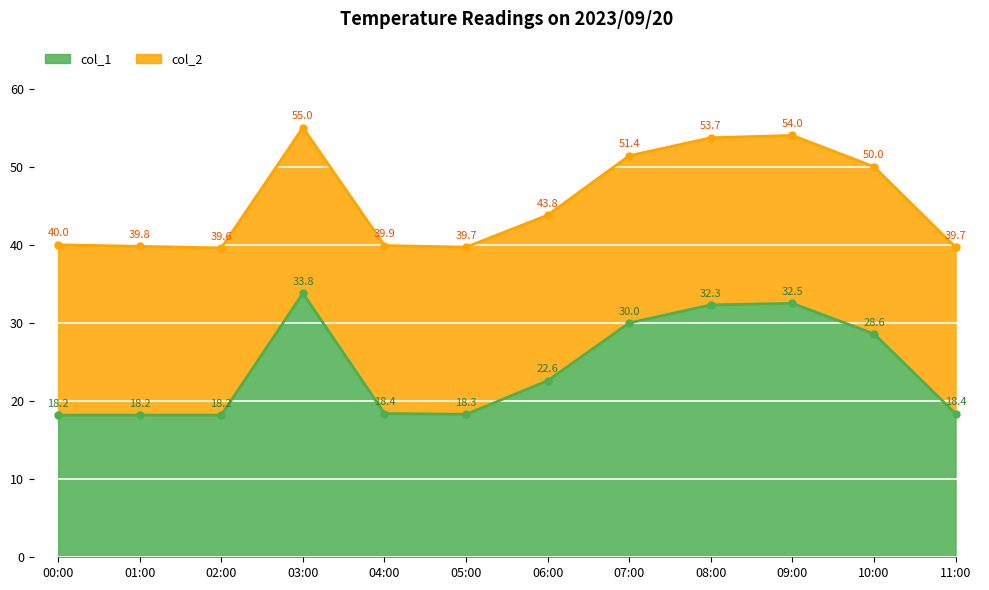

What is the difference between the values at 09:00 and 04:00?

14.1